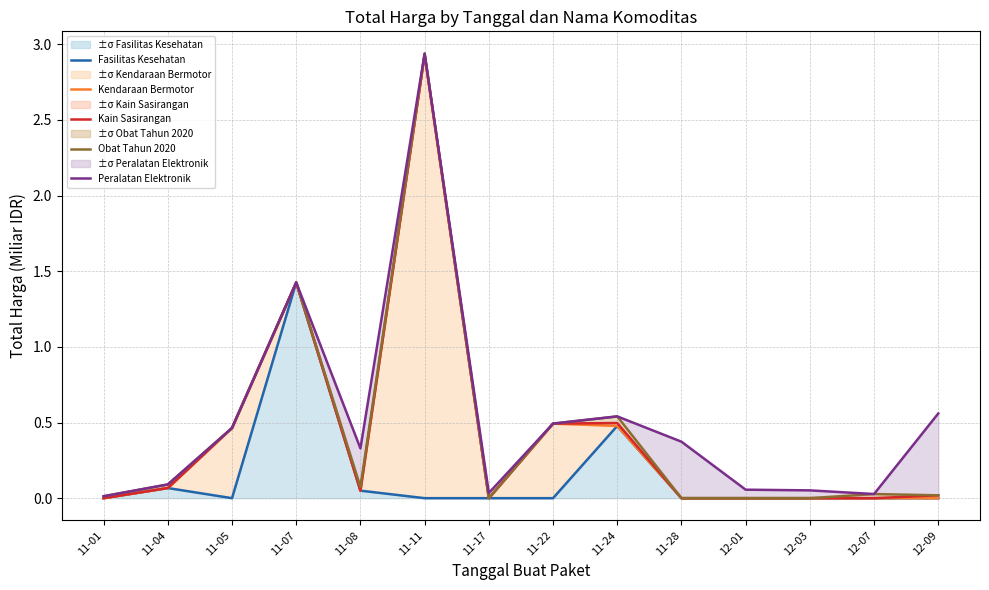

Rank the categories by Kain Sasirangan value from lowest to highest.

11-01, 11-17, 11-28, 12-01, 12-03, 12-07, 12-09, 11-08, 11-04, 11-05, 11-22, 11-24, 11-07, 11-11